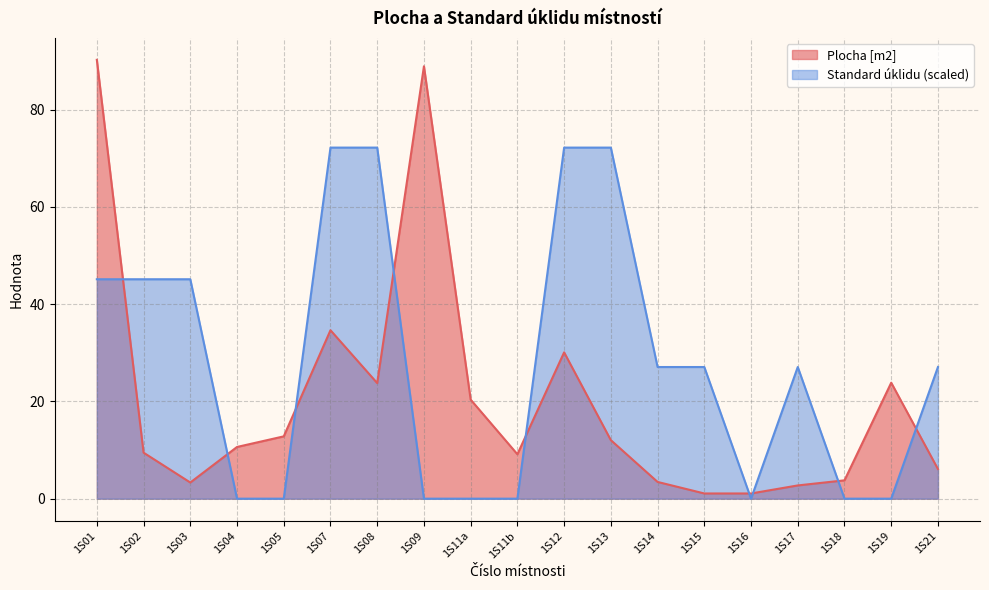

Between which two adjacent categories do Plocha [m2] and Standard úklidu first intersect?

1S01 and 1S02